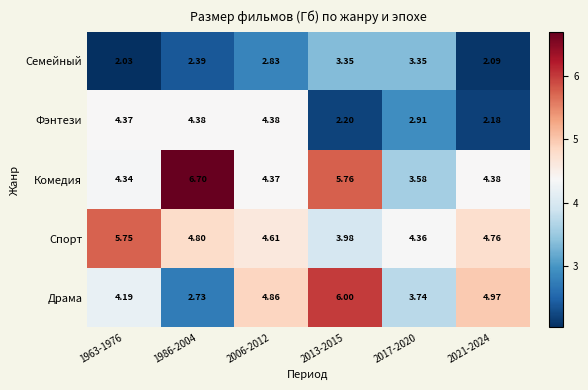

Which series has the largest total across all categories?

Комедия